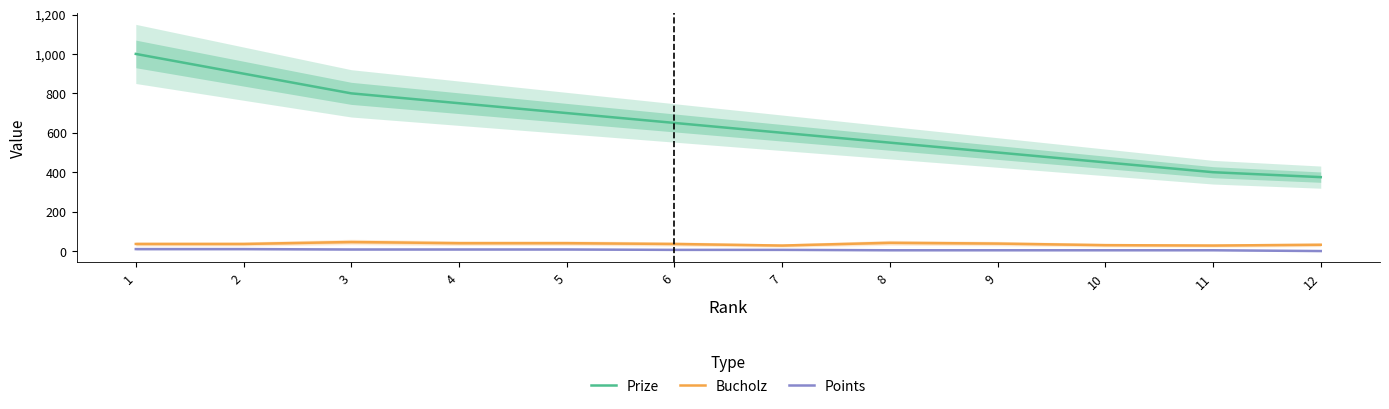

Where does the Prize series first go above 650?

1